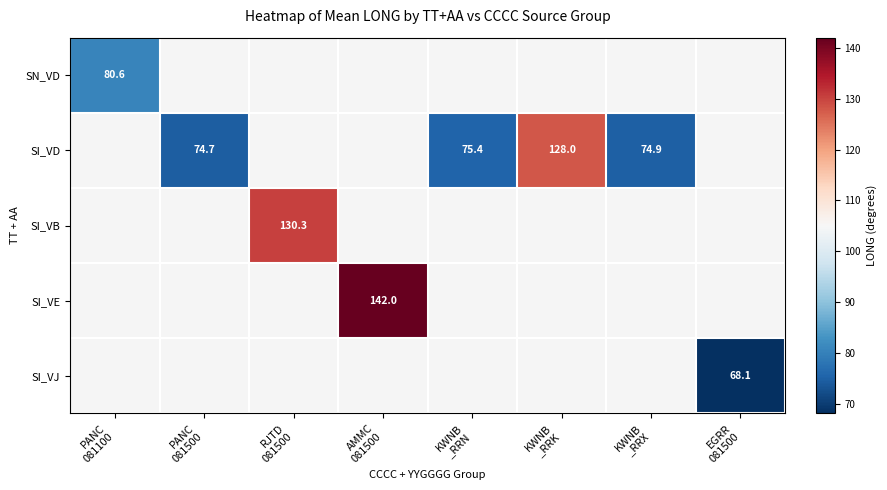

Is the value of SI_VE at PANC 081100 greater than the value of SN_VD at RJTD 081500?

No